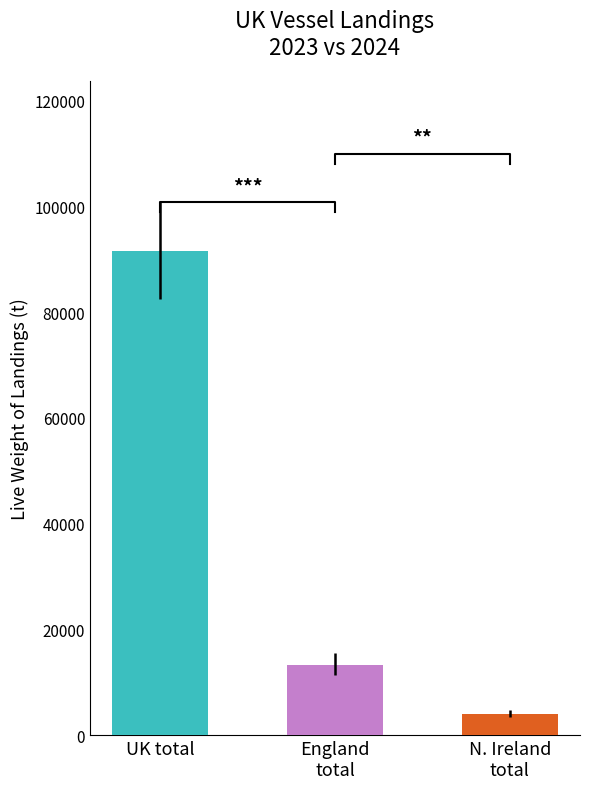

What is the highest value of the Live weight 2023 (t) series?

91552.6